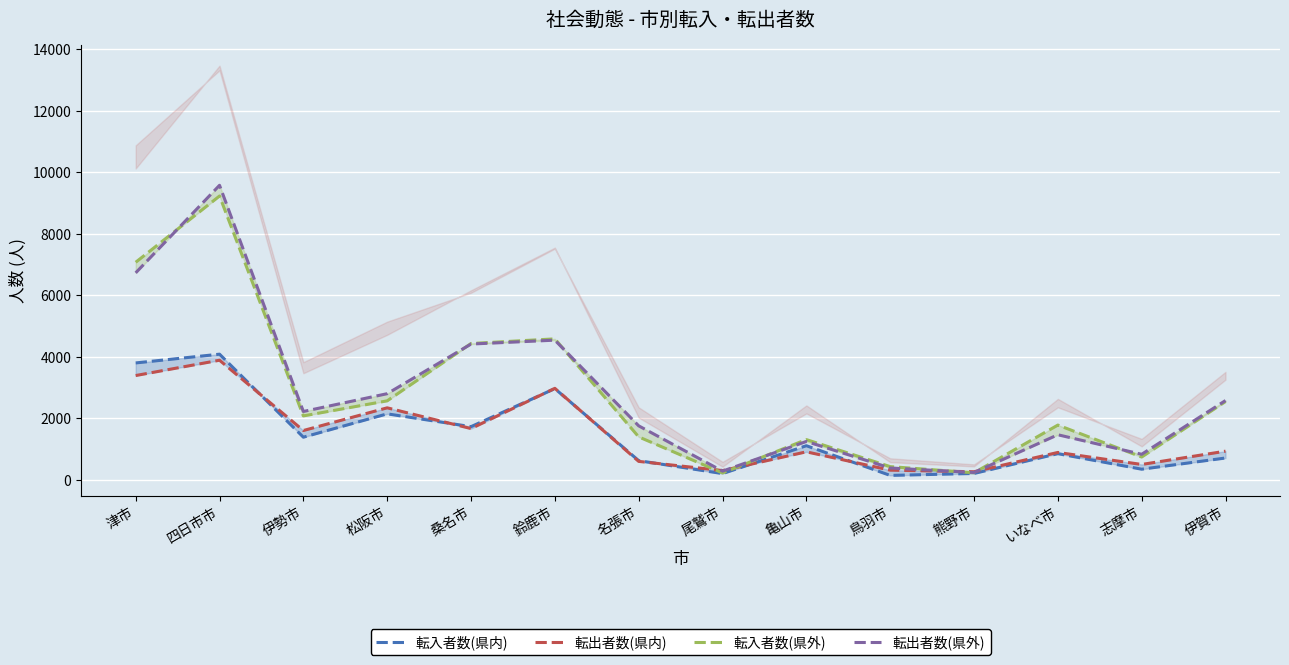

How many times do 転入者数(県外) and 転出者数(県内) cross each other?

4